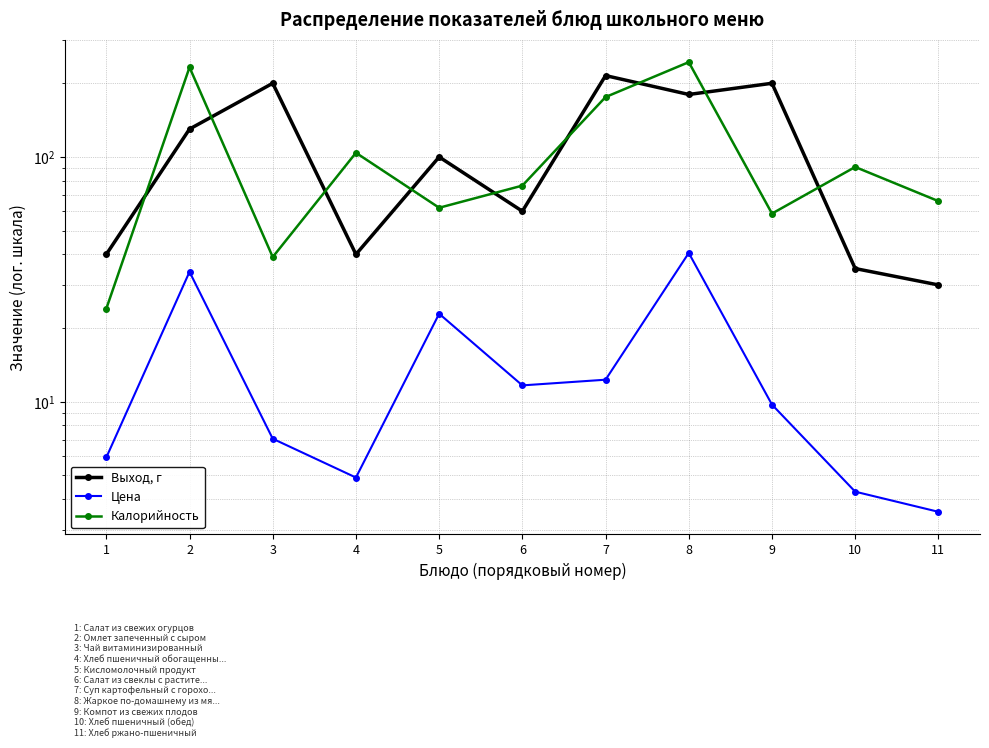

After their last crossing, which series has the higher values: Калорийность or Выход, г?

Калорийность